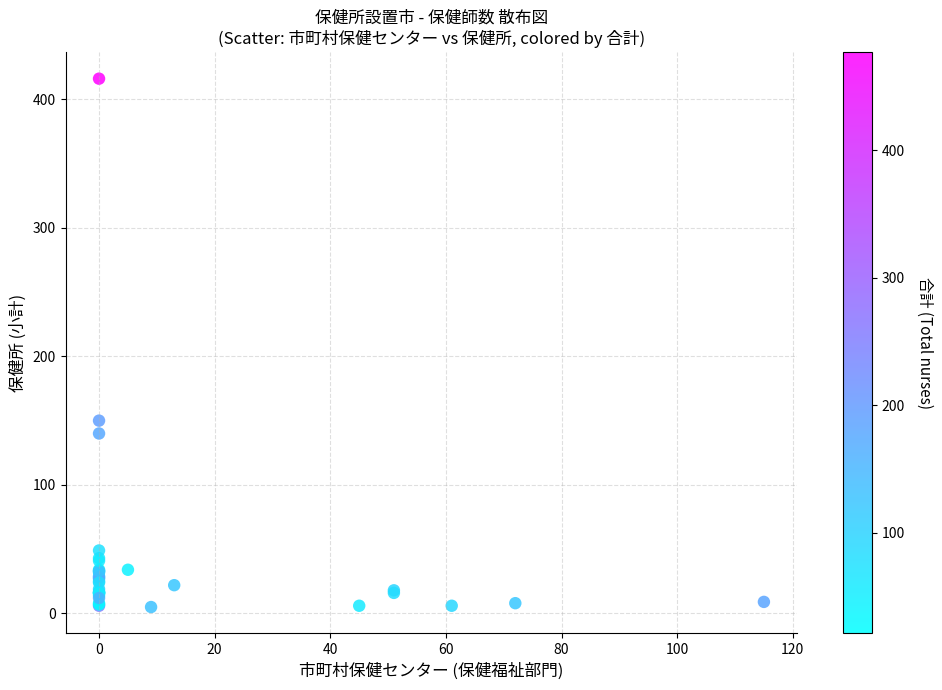

What Y value in the scatter plot is closest to 210?

150